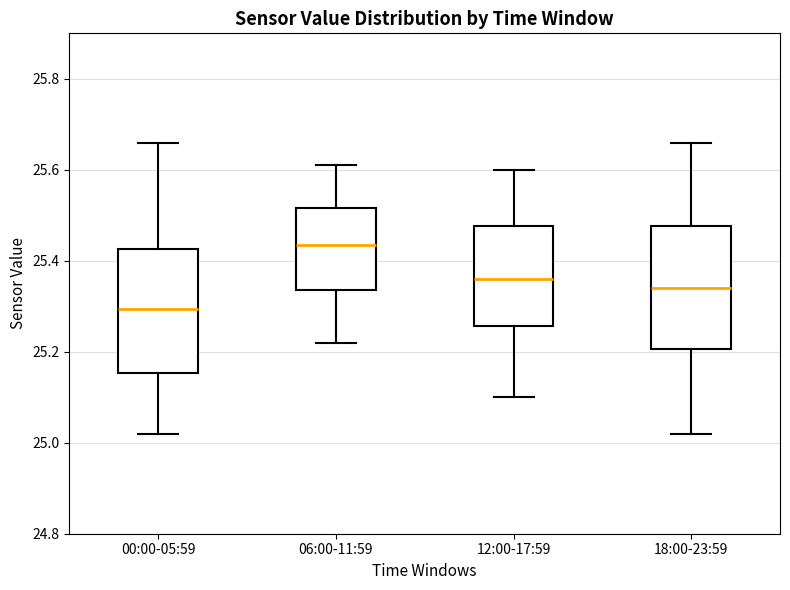

Which box's median line is the highest?

06:00-11:59